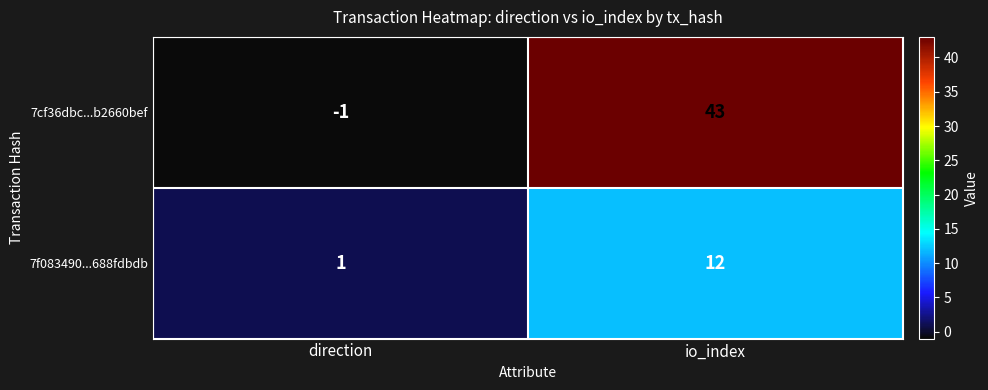

Count the number of categories in the chart.

2